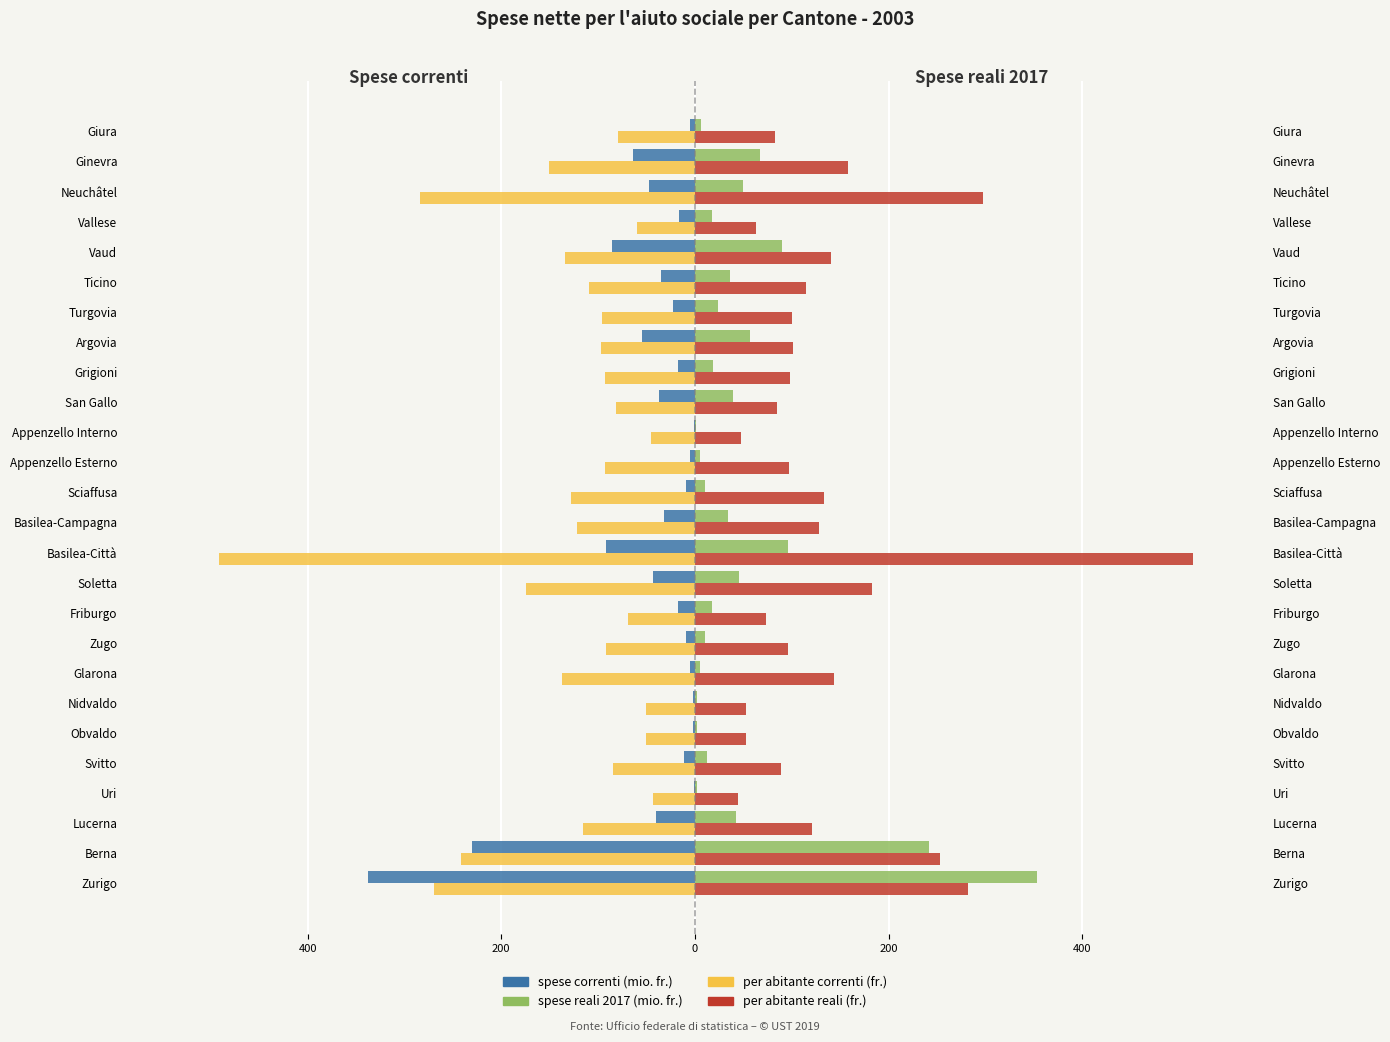

True or false: spese correnti (mio. fr.) has a value of -0.4 at Appenzello Interno.

False